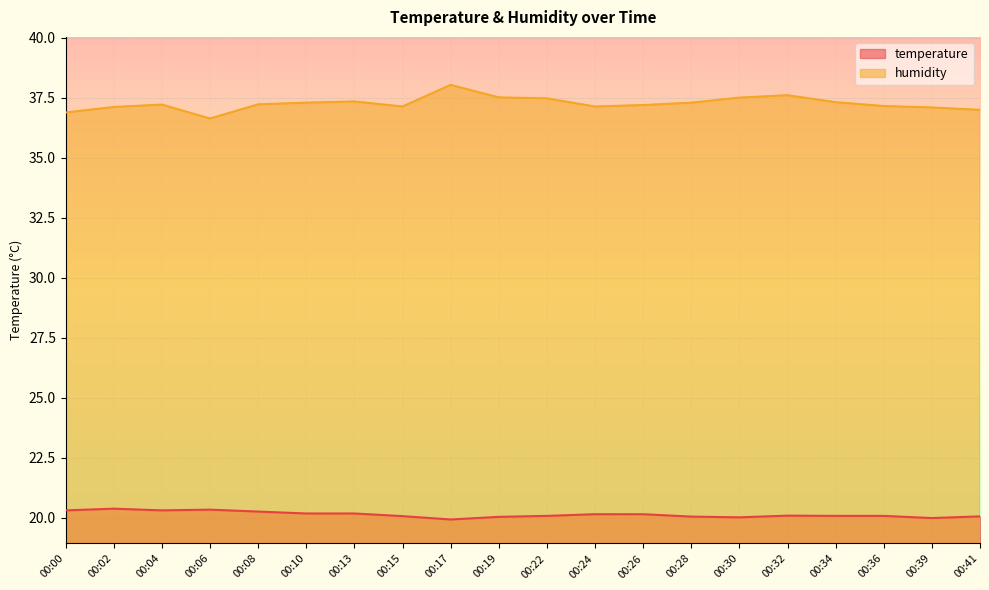

What is the value of the humidity point at the 2nd from the left?

37.1